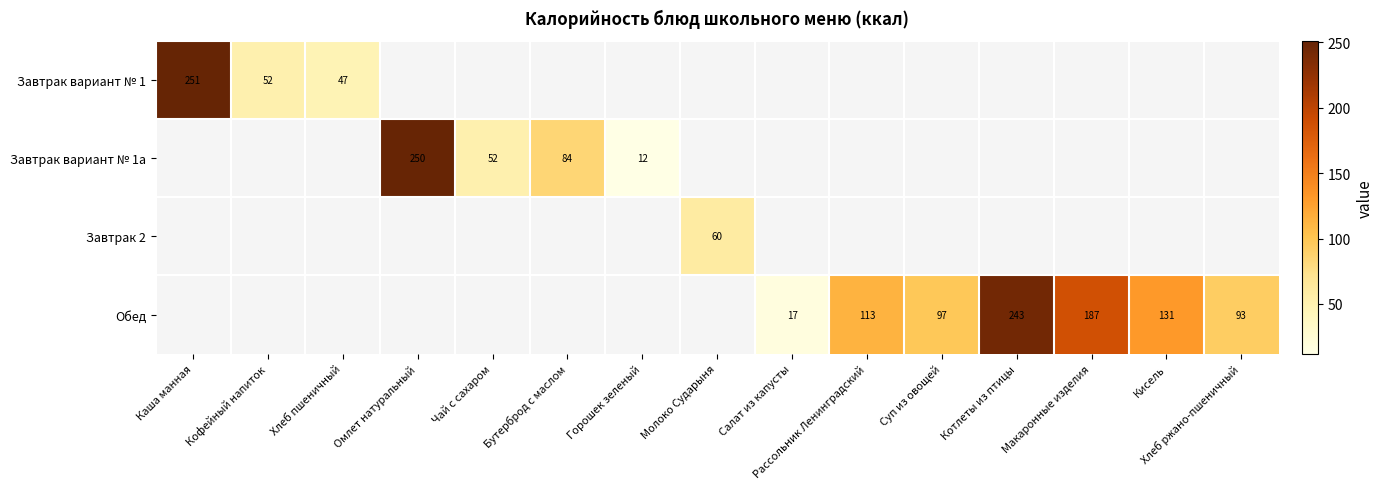

The Обед series shows 152.6 at Суп из овощей. True or false?

False